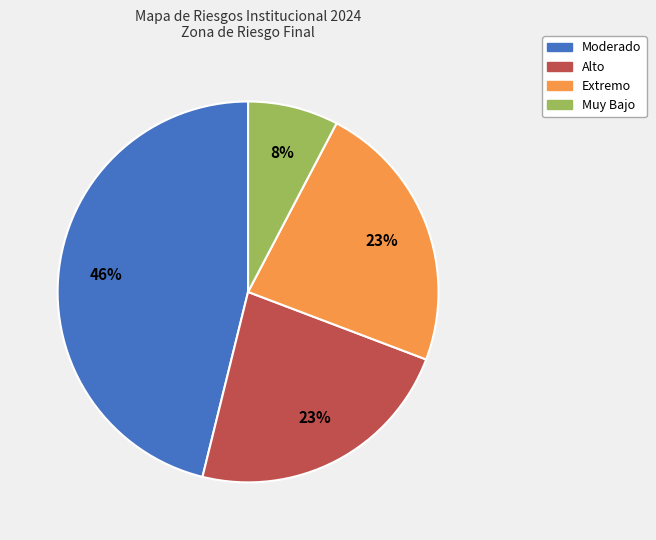

What is the smallest slice in the pie chart?

Muy Bajo